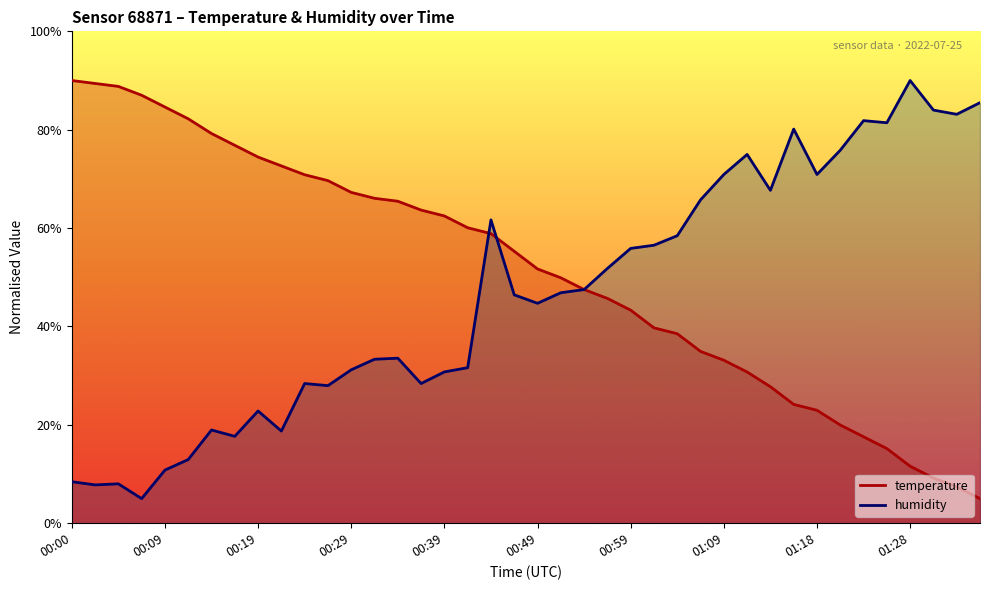

The value of temperature at 00:19 is 74.4. True or false?

True